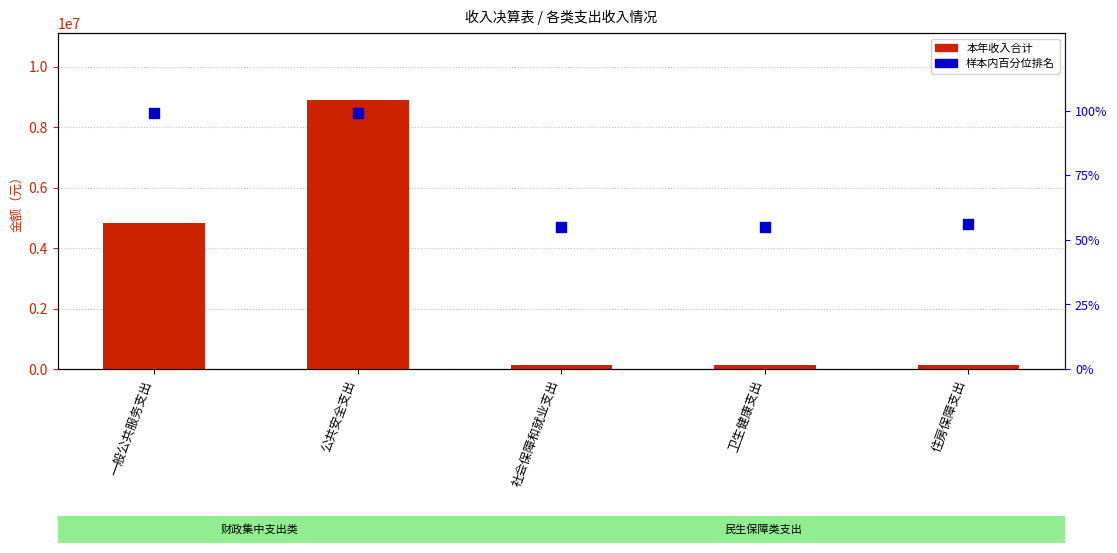

Which series reaches the maximum Y coordinate?

本年收入合计